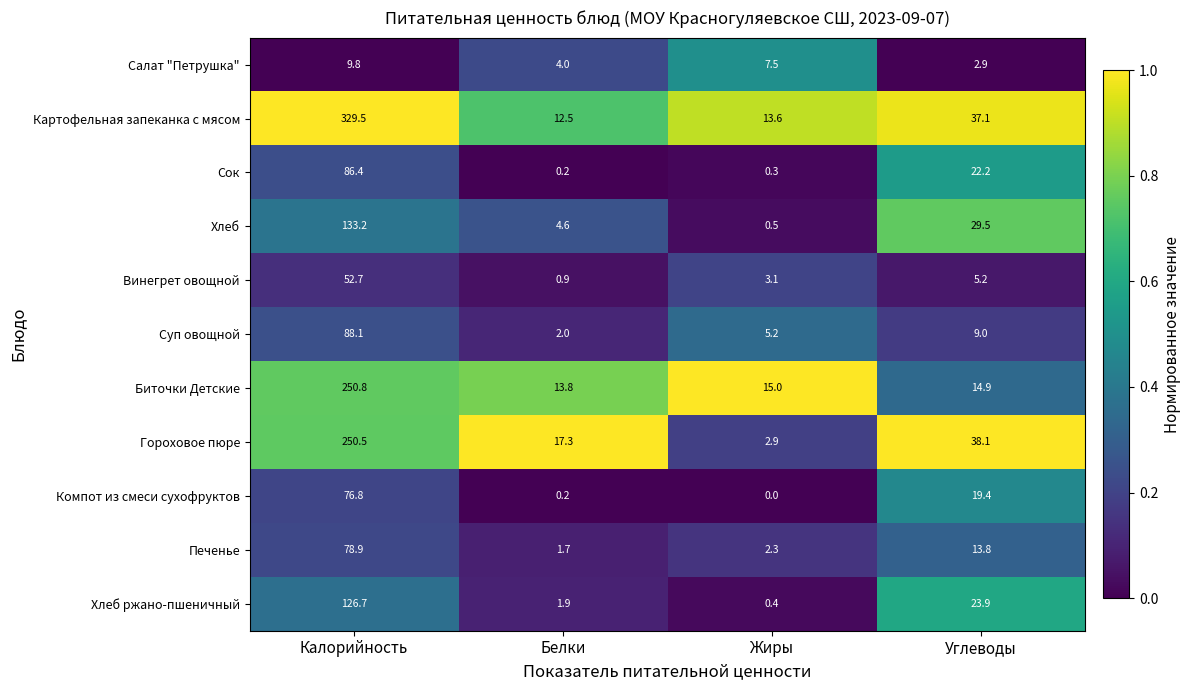

Between Белки and Жиры, which series saw the biggest shift?

Гороховое пюре